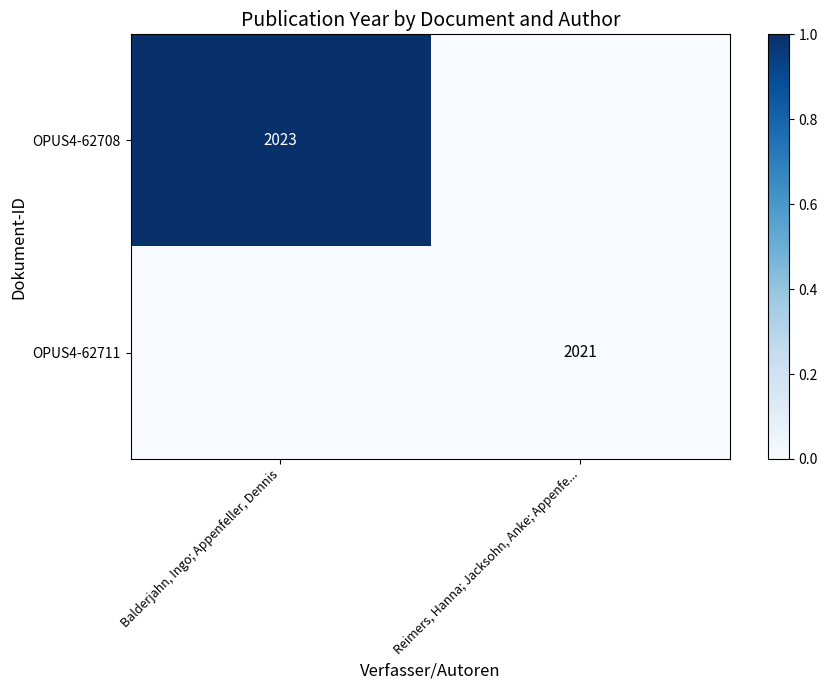

The OPUS4-62711 series shows 815 at Reimers, Hanna; Jacksohn, Anke; Appenfe.... True or false?

False